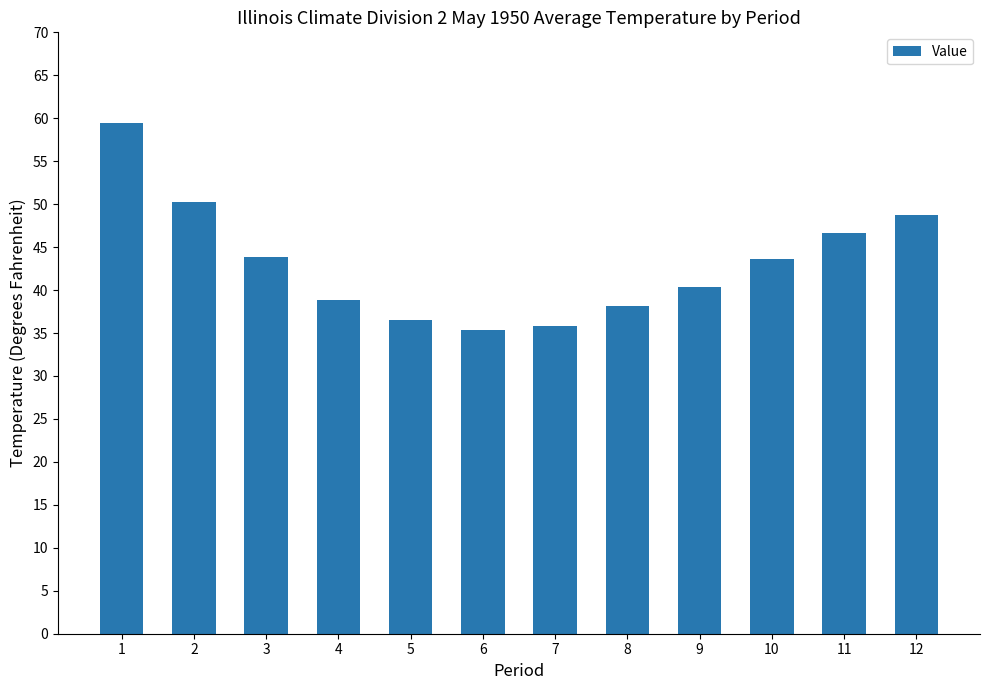

How many values are below 43?

6